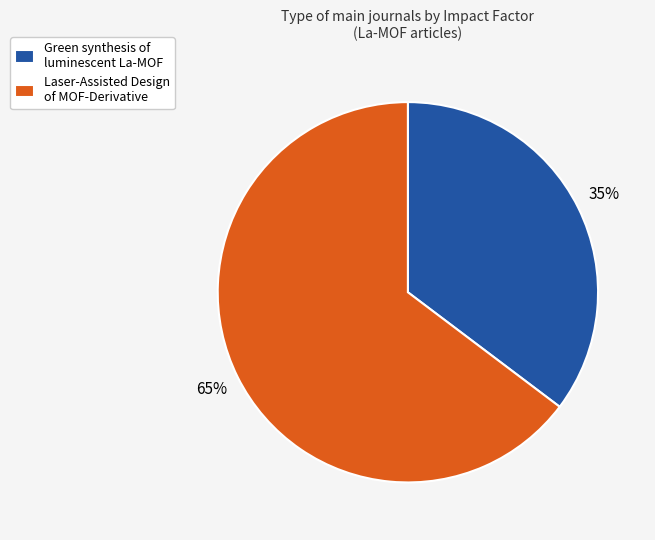

Do Green synthesis of luminescent La-MOF and Laser-Assisted Design of MOF-Derivative together represent more than half of the pie?

Yes